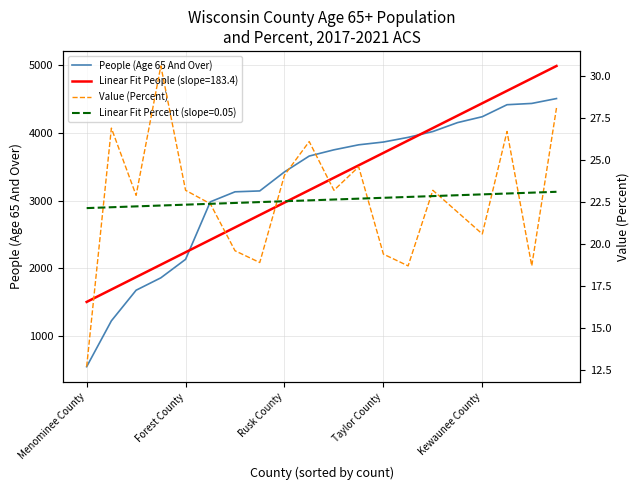

How many values in the People (Age 65 And Over) series are below 3749?

10